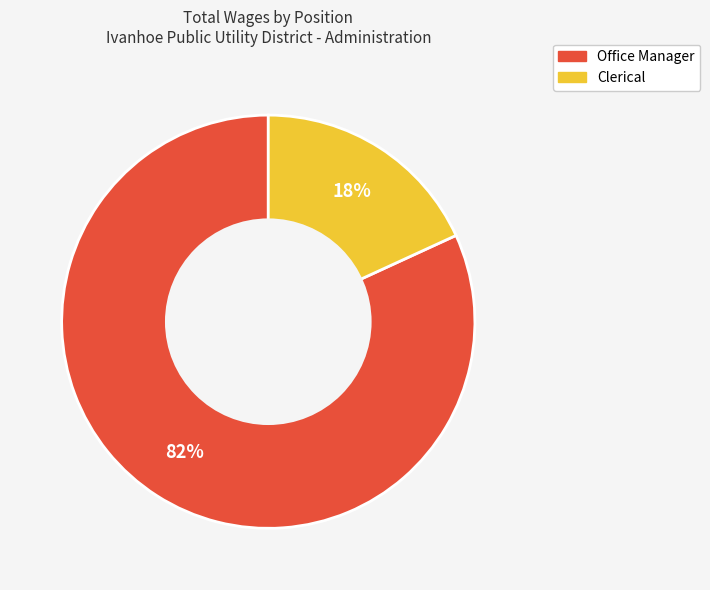

Count the number of slices in the pie.

2